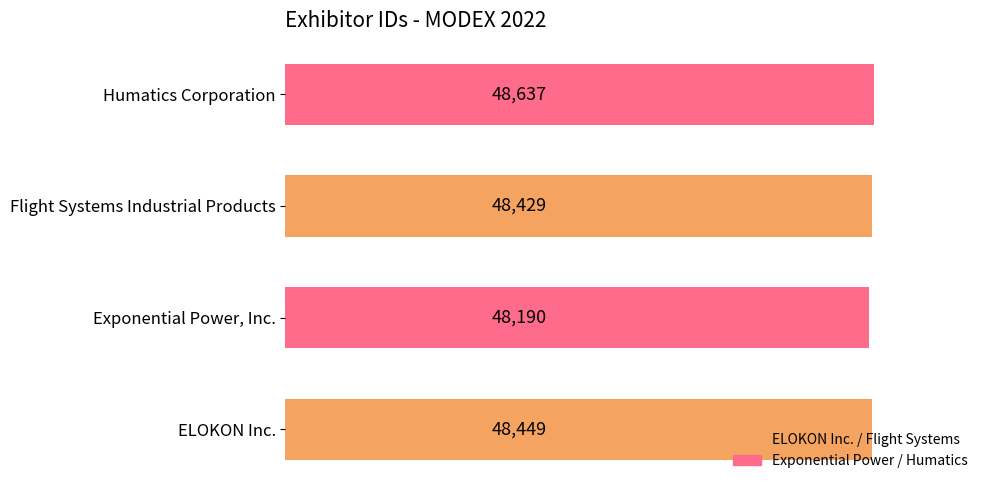

How many distinct data groups are displayed?

1